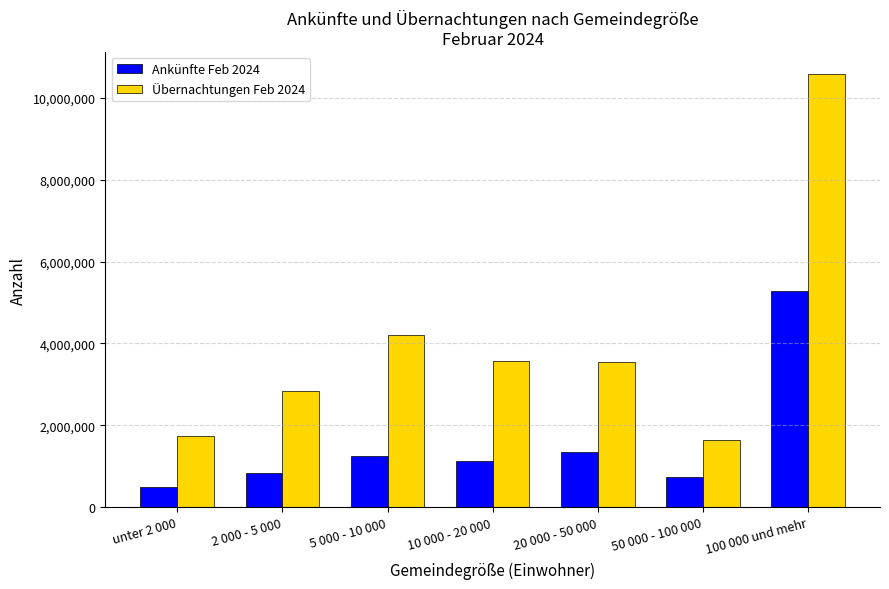

What is the value of the Übernachtungen Feb 2024 bar at the 2nd from the left?

2849807